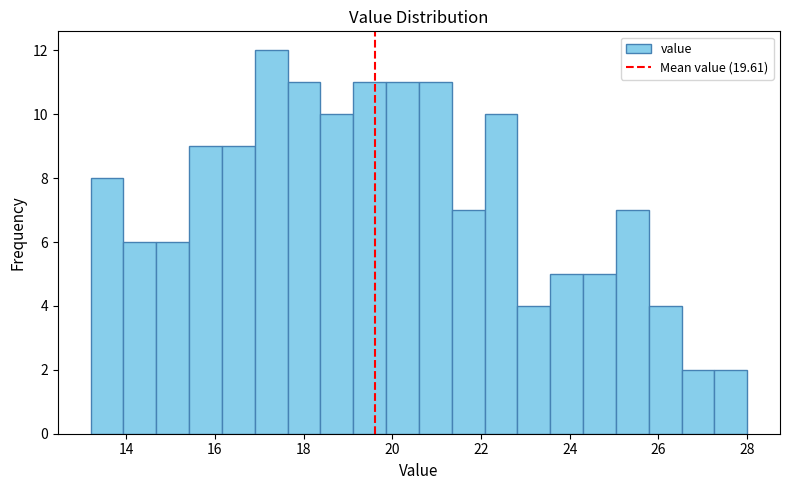

Around what value on the x-axis is the tallest bar? Give the approximate position of its centre, as read against the axis.

17.2